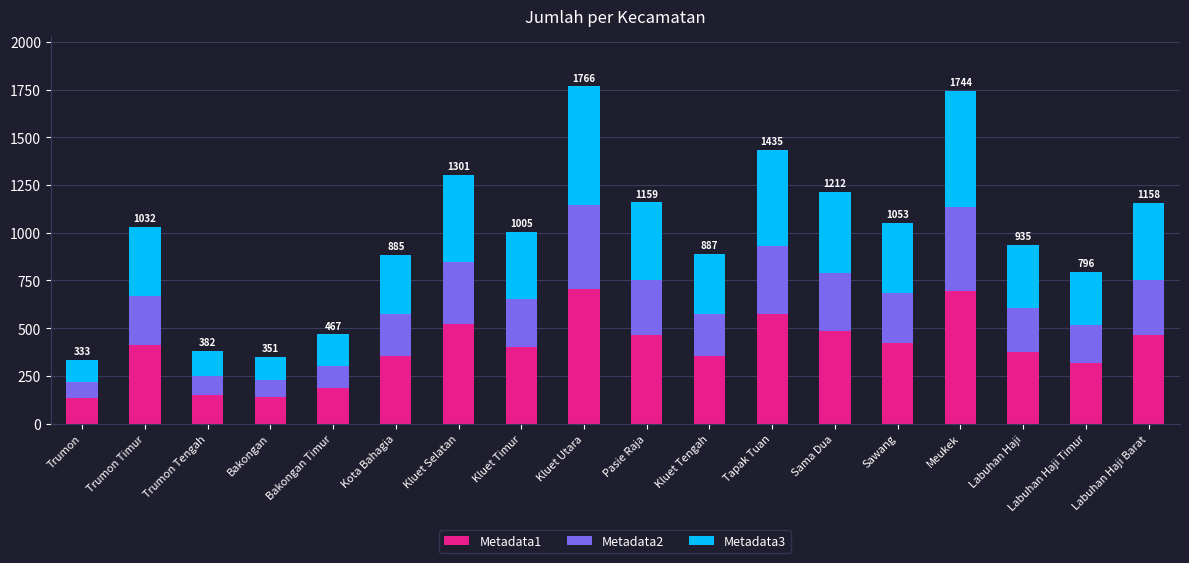

What is the total value across all series at Meukek?

1744